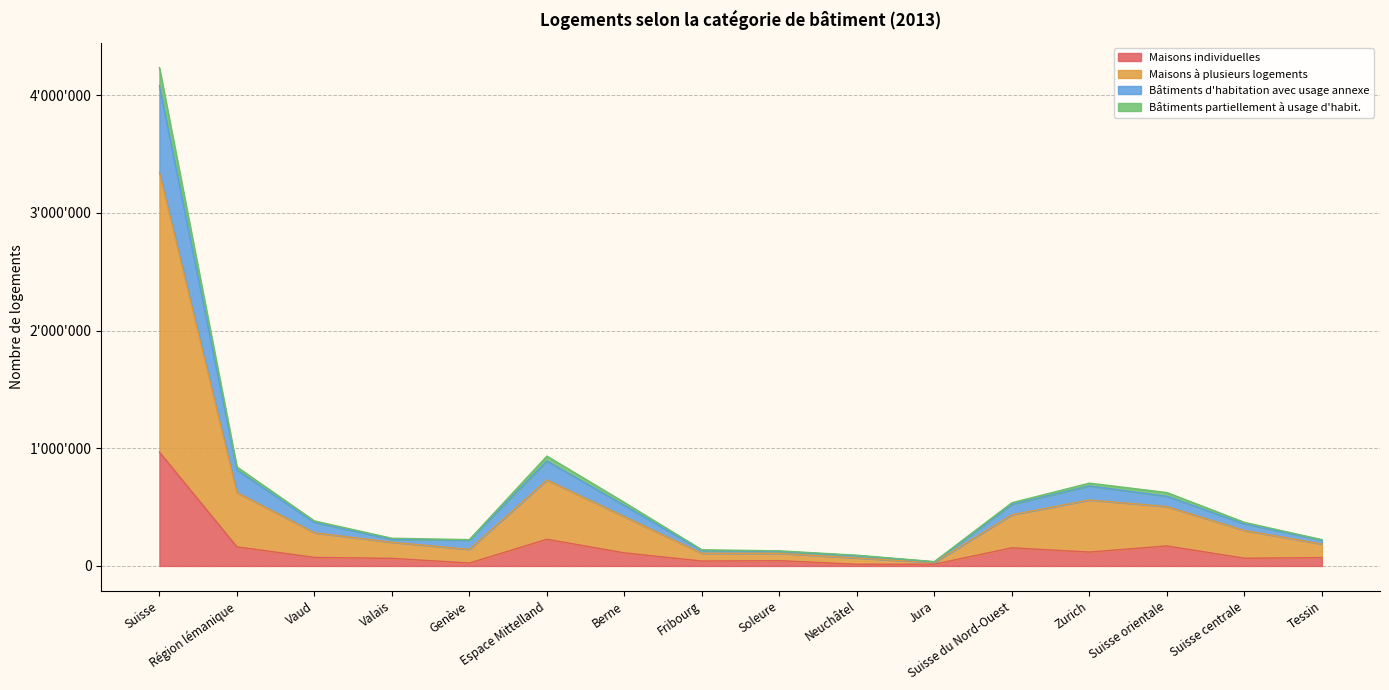

How many interior local peaks does the Bâtiments partiellement à usage d'habit. series have?

2